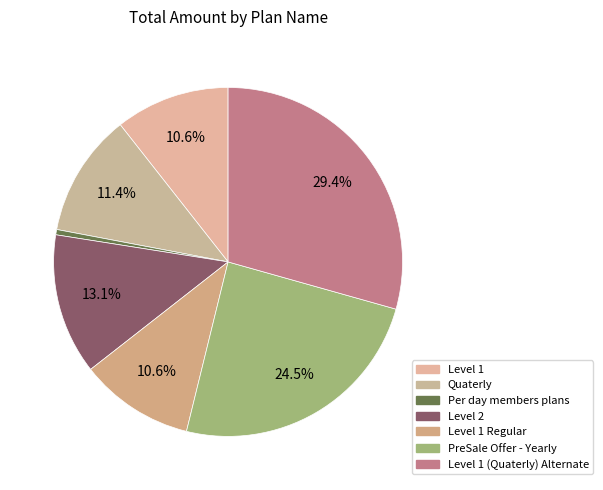

Count the number of slices in the pie.

7